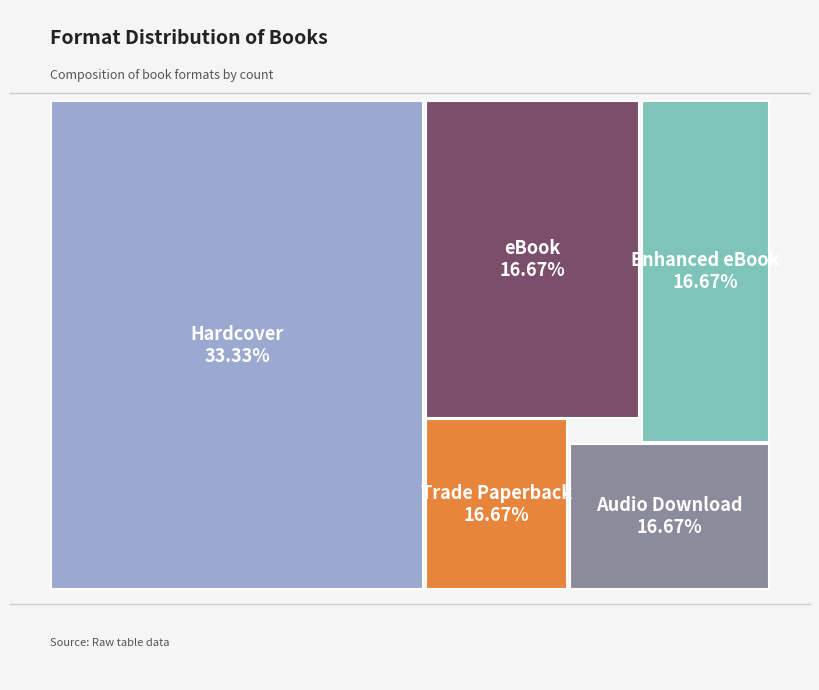

The Audio Download slice represents 17% of the pie. True or false?

True